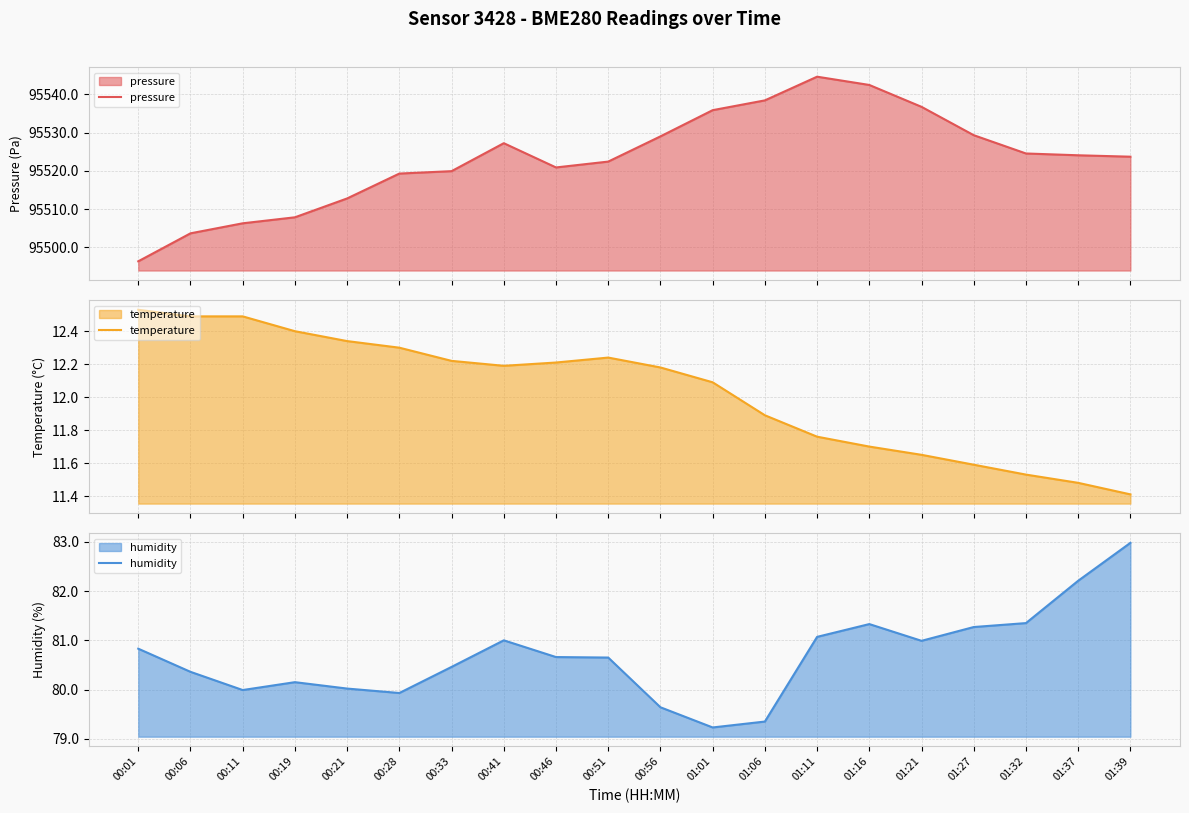

True or false: temperature and pressure intersect in this chart.

False